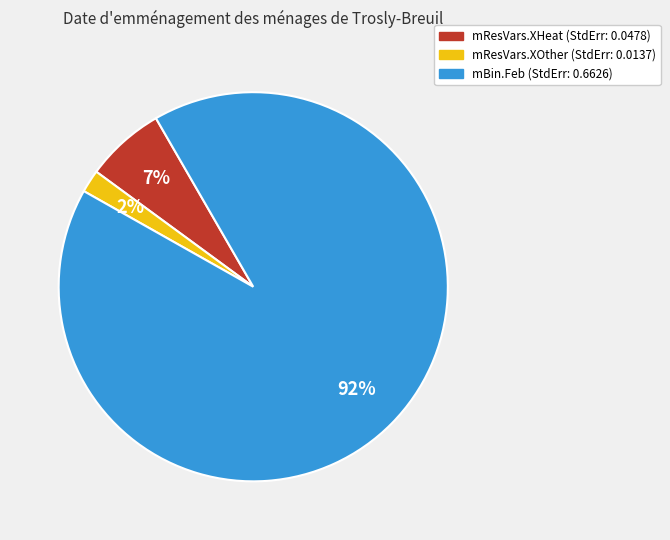

Which category has the smallest portion of the pie?

mResVars.XOther